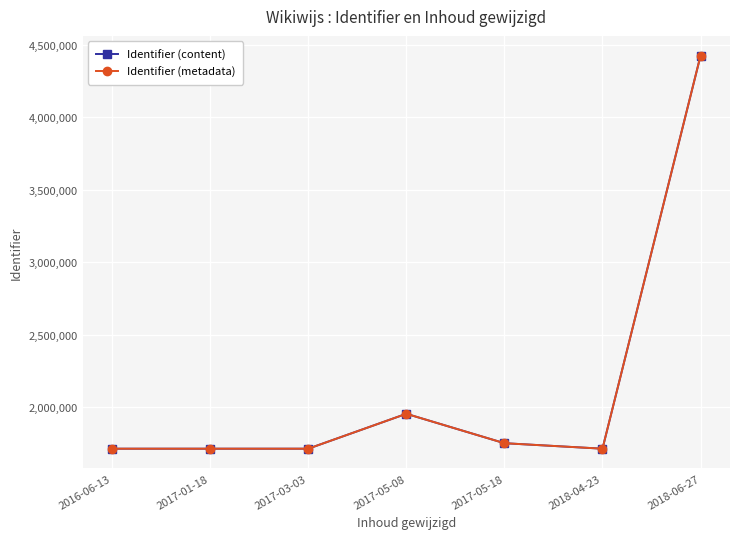

Which label corresponds to the largest value in the chart?

2018-06-27